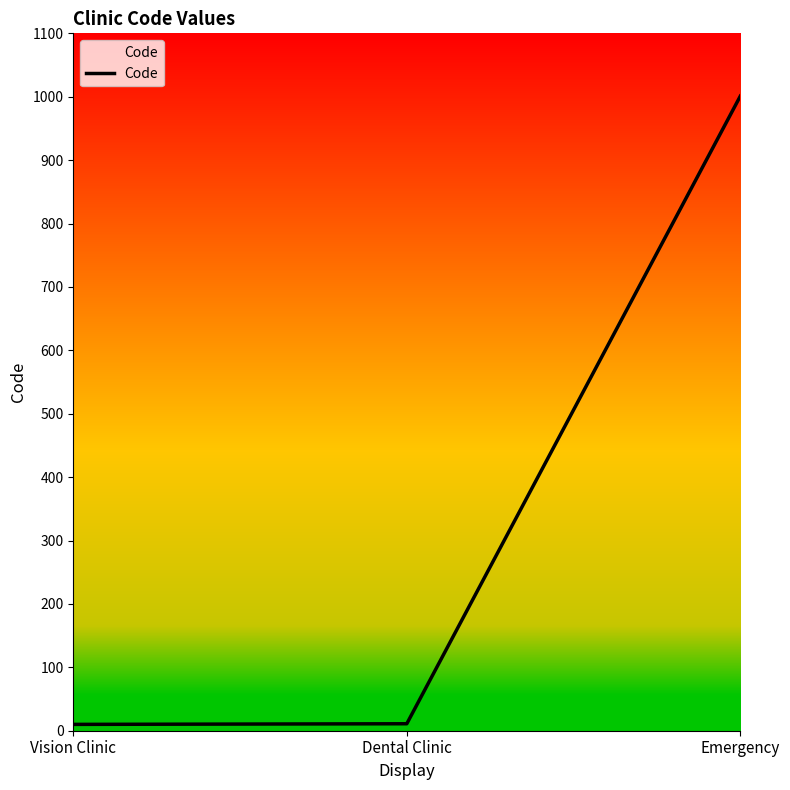

What is the average value?

341